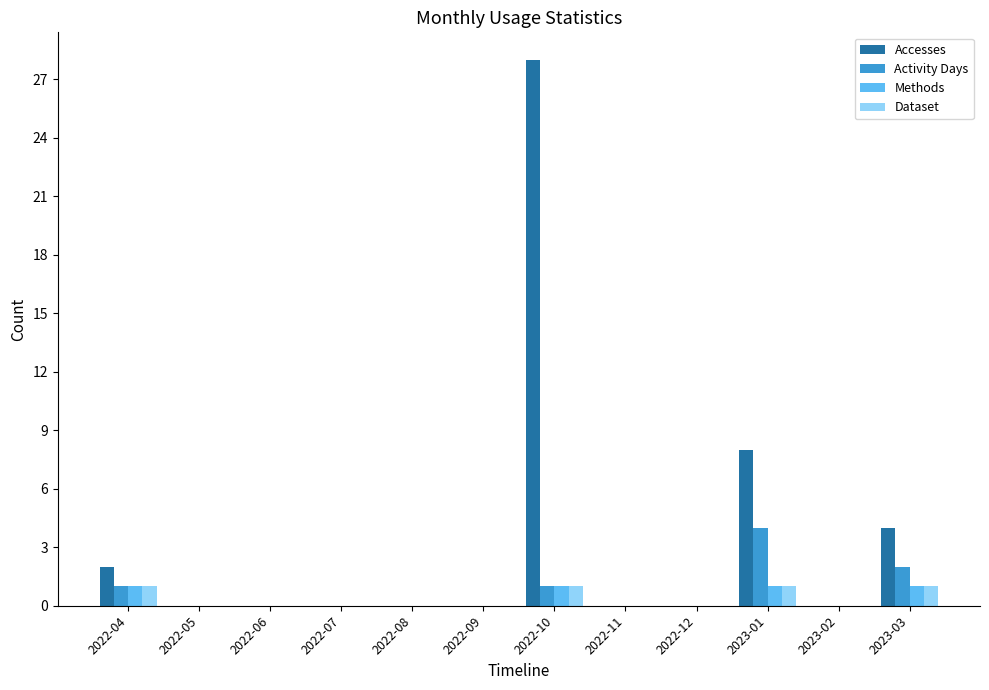

Which series changed the most between 2022-06 and 2023-03?

Accesses